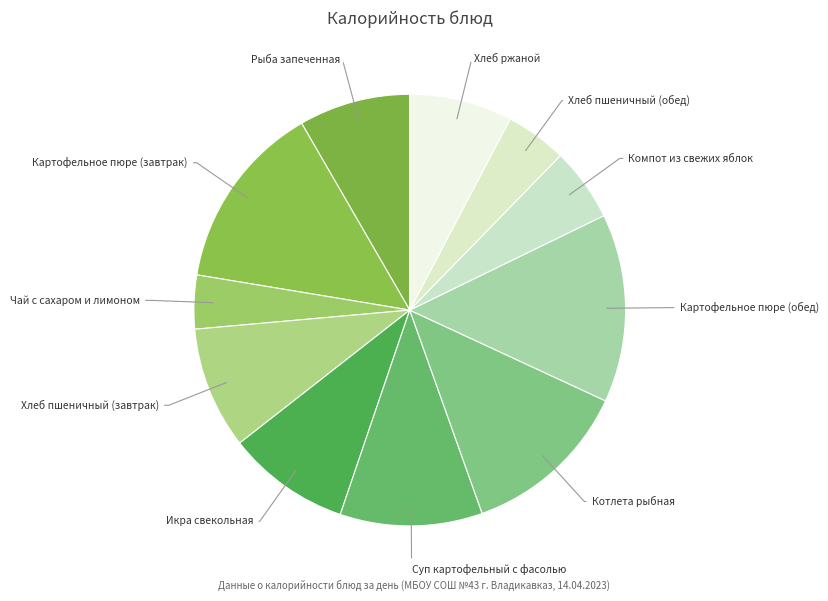

Count the number of slices in the pie.

11